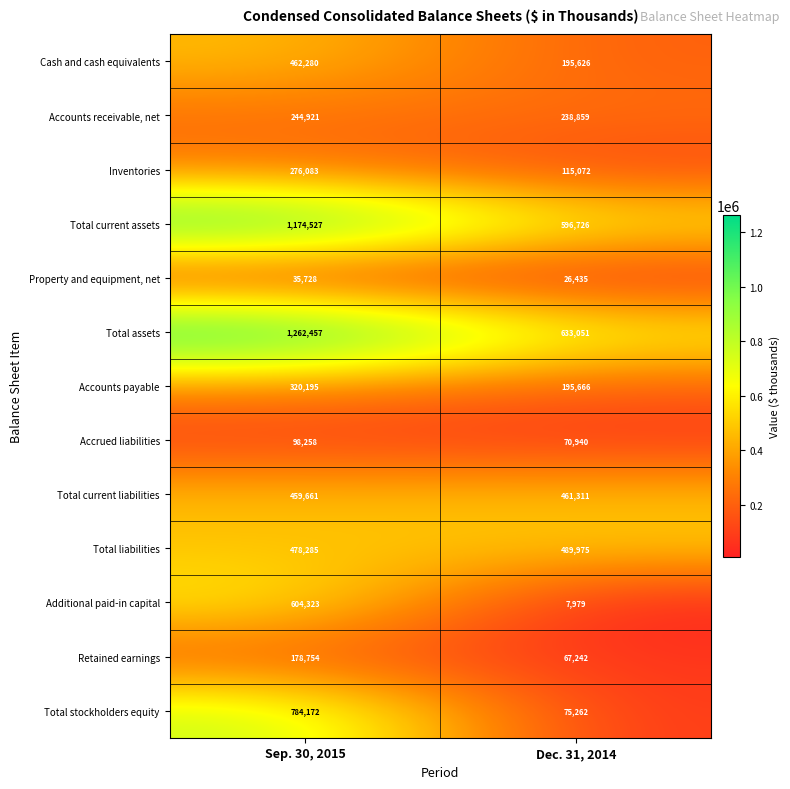

Rank the series by their maximum value, from highest to lowest.

Total assets, Total current assets, Total stockholders equity, Additional paid-in capital, Total liabilities, Cash and cash equivalents, Total current liabilities, Accounts payable, Inventories, Accounts receivable, net, Retained earnings, Accrued liabilities, Property and equipment, net